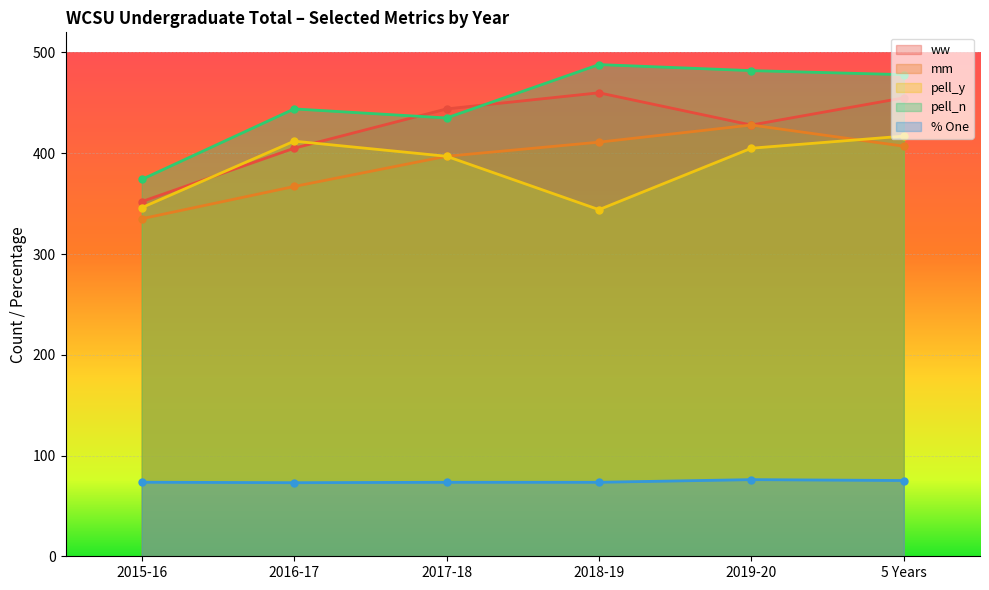

Is it true that pell_y equals 475.6 at 2015-16?

False